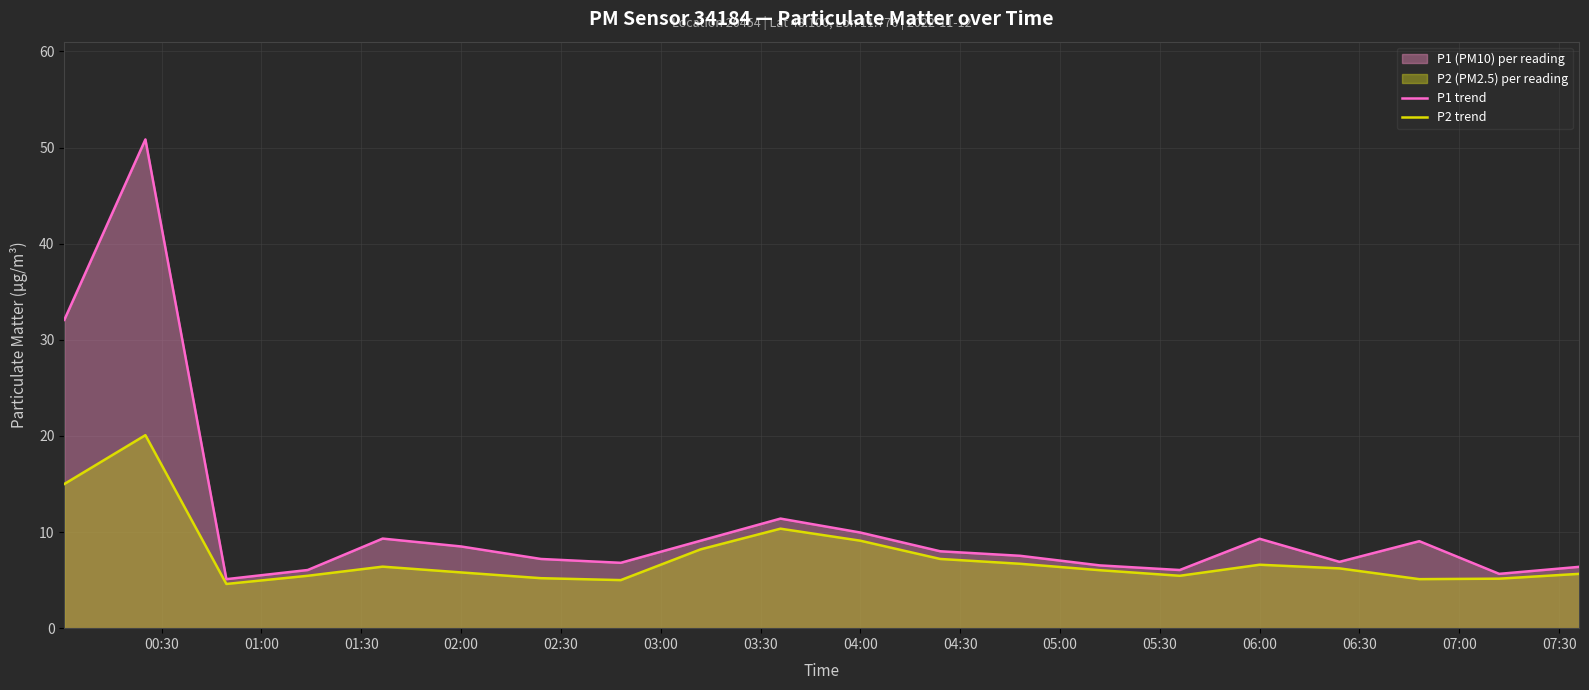

Count the number of data series in this chart.

2